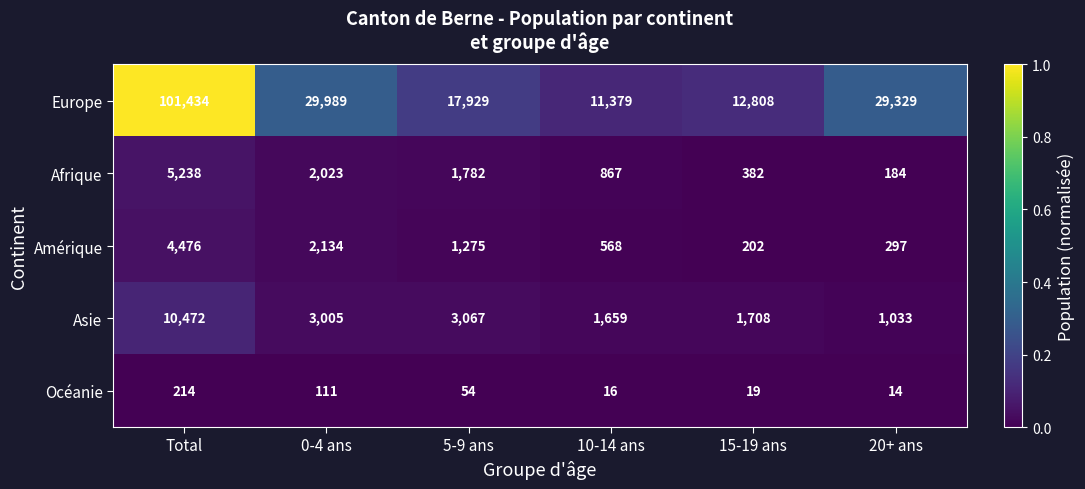

Between 15-19 ans and 20+ ans, which series saw the biggest shift?

Europe